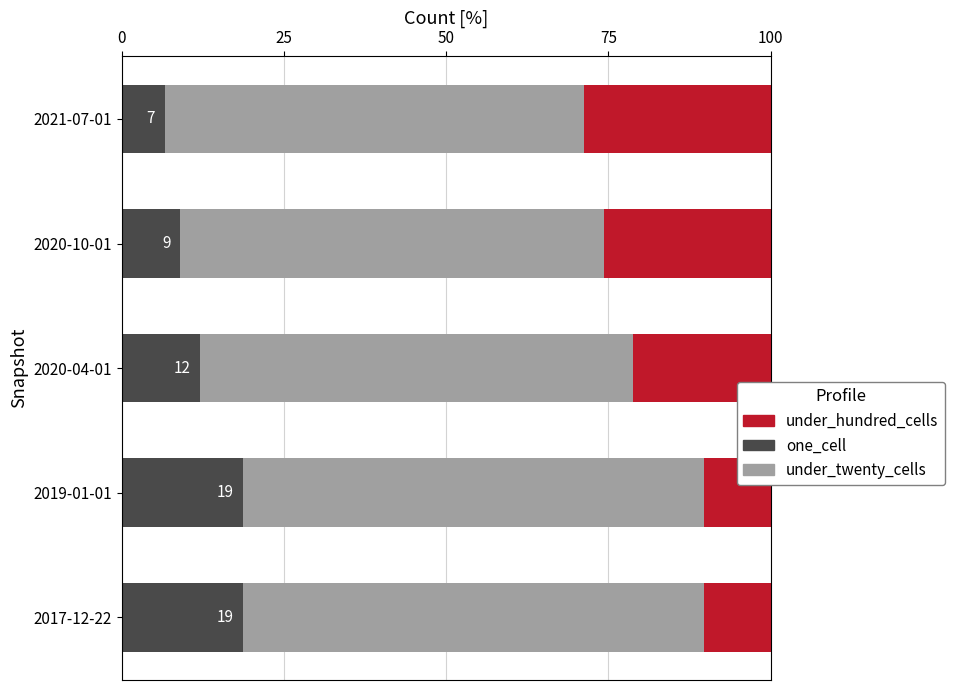

What is the total value across all series at 2017-12-22?

100.0